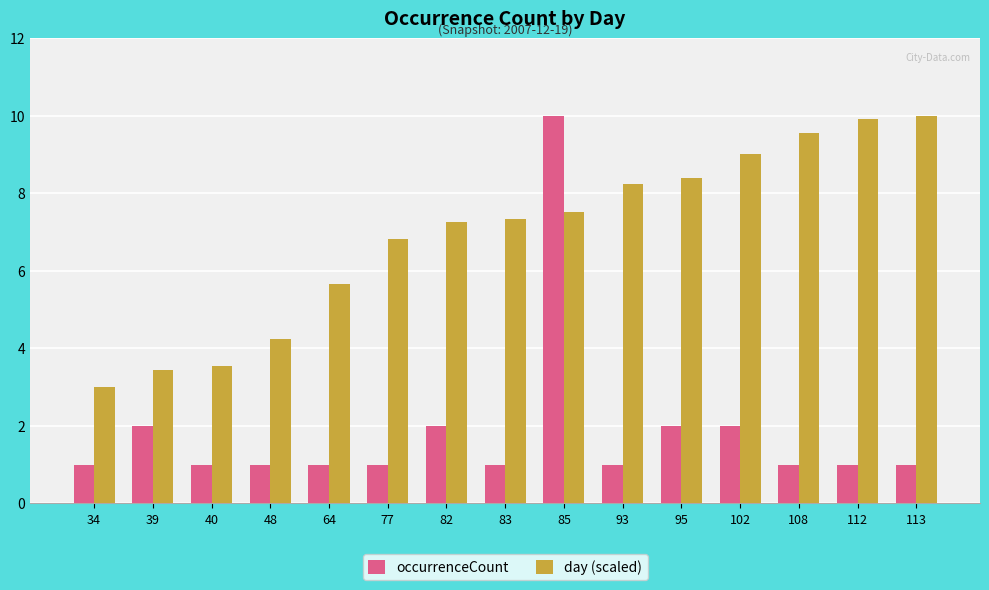

Reading right to left, extract all data points from this chart.

occurrenceCount: 1.0	1.0	1.0	2.0	2.0	1.0	10.0	1.0	2.0	1.0	1.0	1.0	1.0	2.0	1.0
day (scaled): 10.0	9.9	9.6	9.0	8.4	8.2	7.5	7.3	7.3	6.8	5.7	4.2	3.5	3.5	3.0